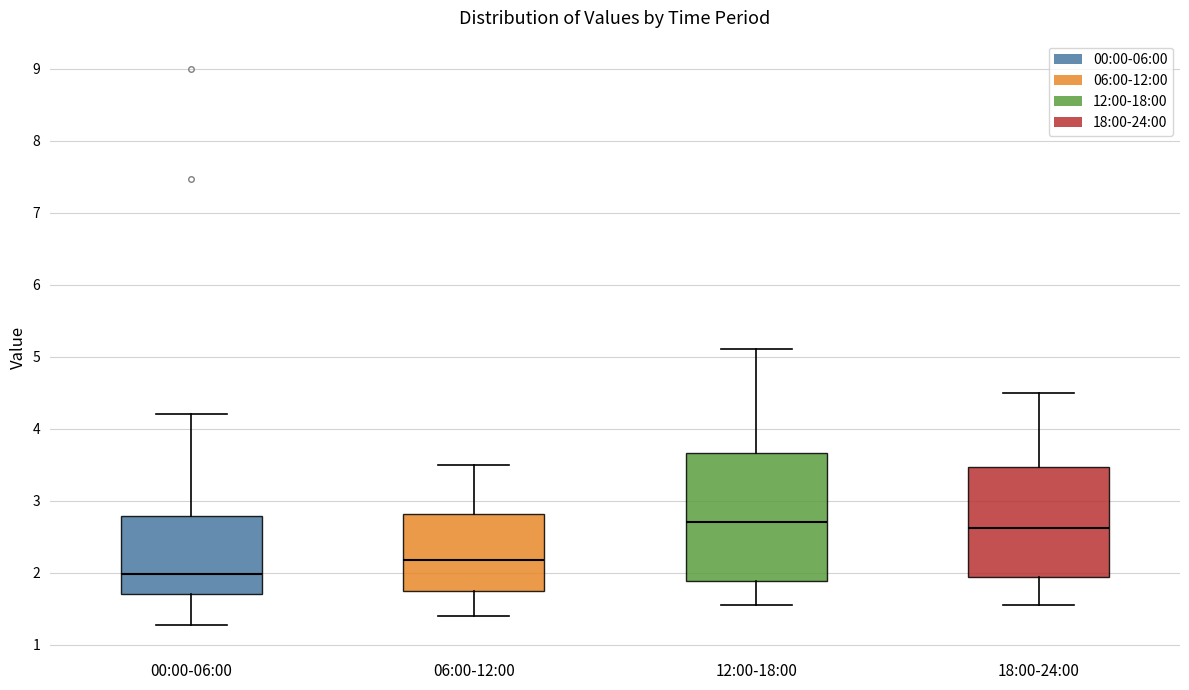

Reading left to right, read every box against the y-axis: the position of its median line, the range the box covers, and the ends of its whiskers. The values are not printed on the chart, so give them approximately, as read against the axis.

00:00-06:00: median 2.0, box 1.7 to 2.8, whiskers 1.3 to 4.2
06:00-12:00: median 2.2, box 1.8 to 2.8, whiskers 1.4 to 3.5
12:00-18:00: median 2.7, box 1.9 to 3.7, whiskers 1.6 to 5.1
18:00-24:00: median 2.6, box 1.9 to 3.5, whiskers 1.6 to 4.5